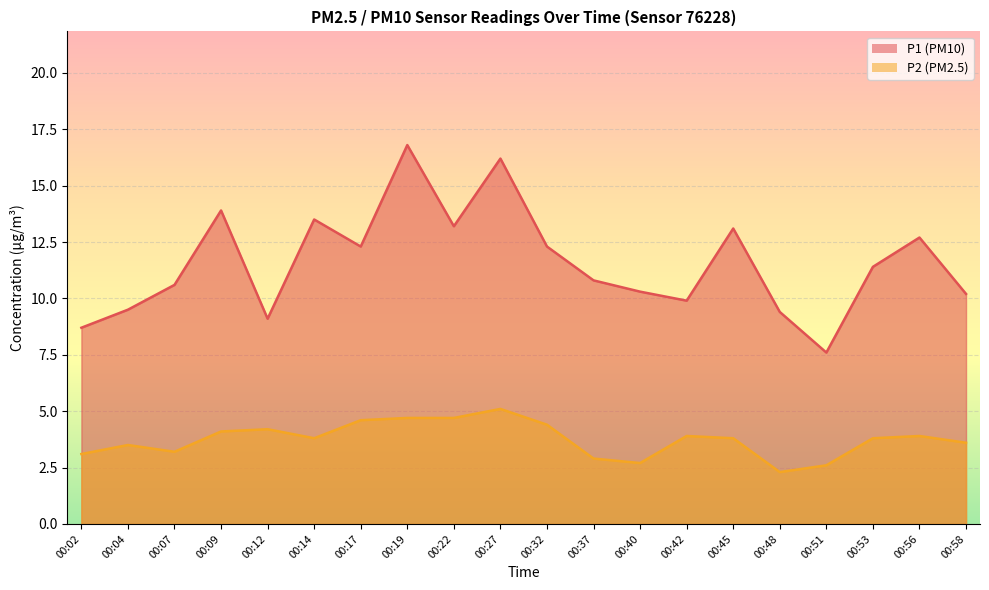

What is the difference between the highest and lowest values at 00:58?

6.6